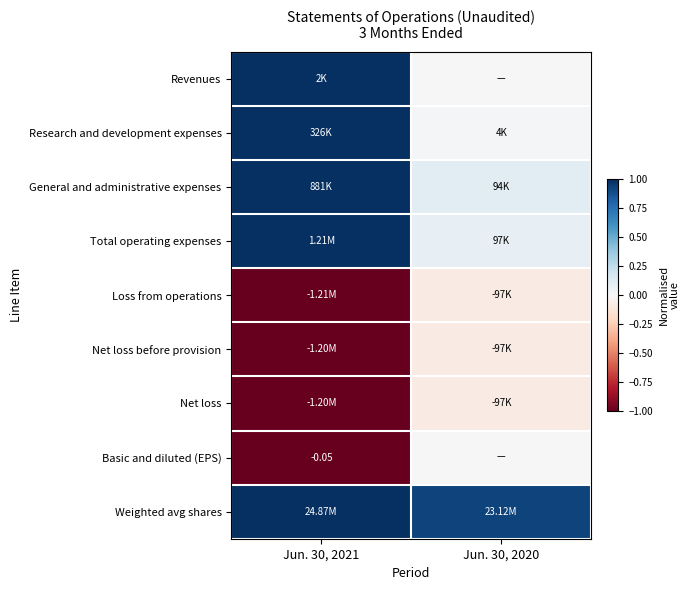

Is it true that Net loss equals -1.0 at Jun. 30, 2021?

True